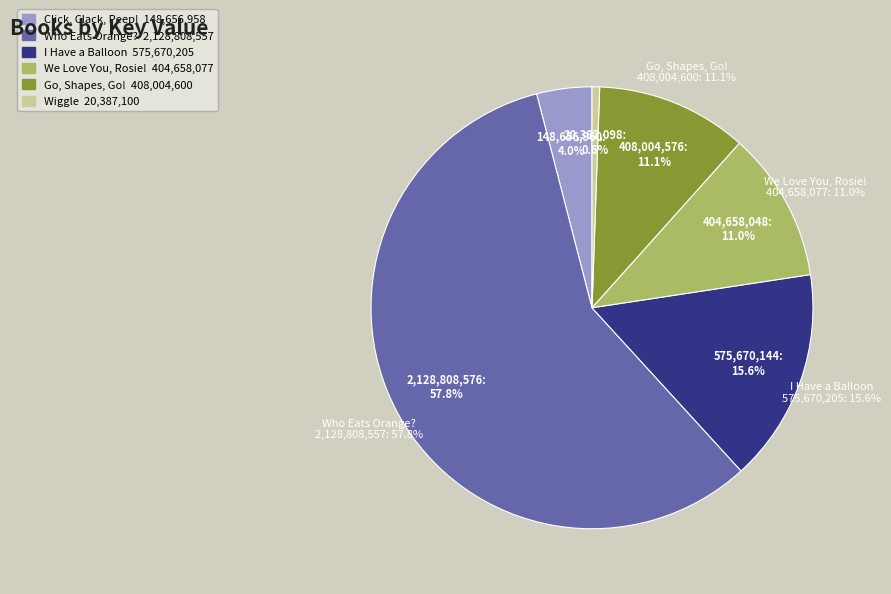

True or false: Wiggle accounts for 1% of the total.

True